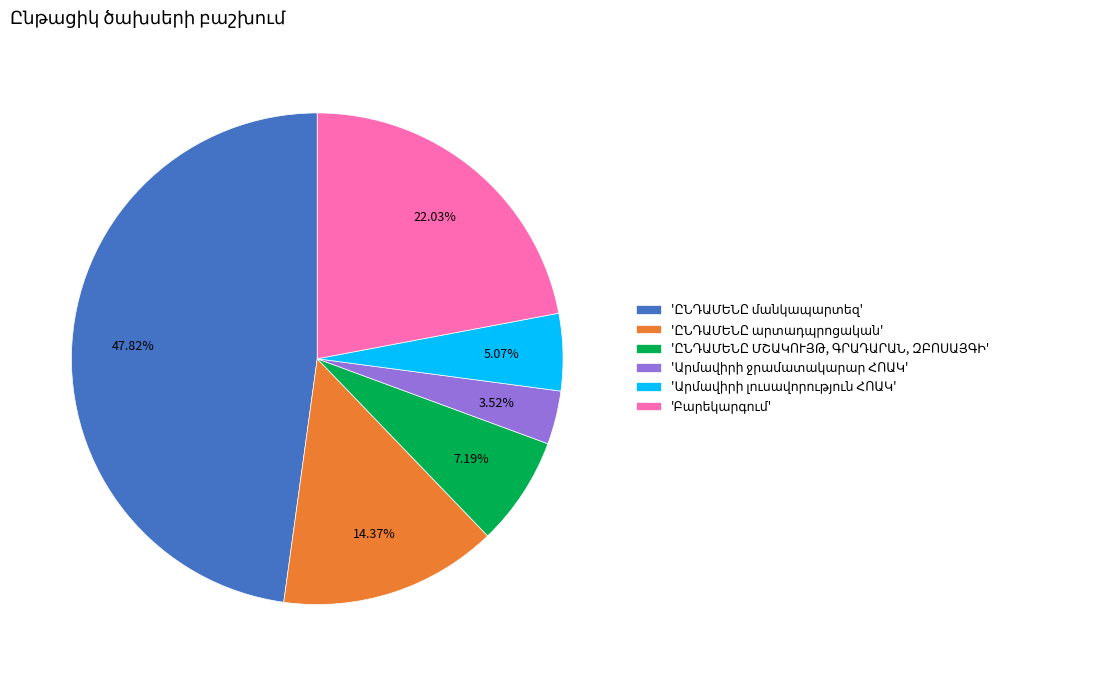

Is there any slice that represents more than half of the pie?

No